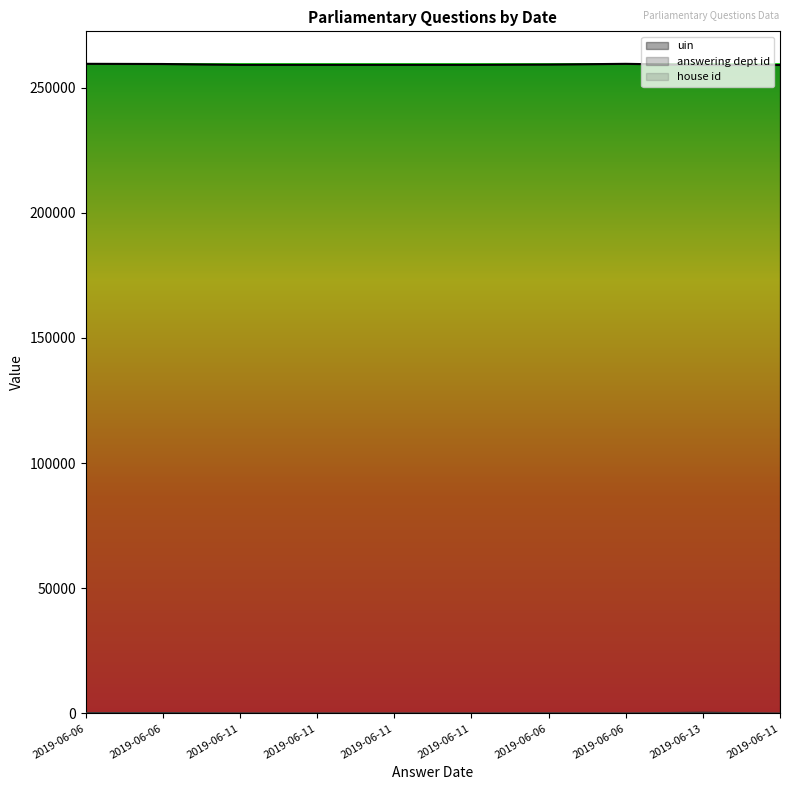

Is it true that uin equals 342526.3 at 2019-06-11?

False